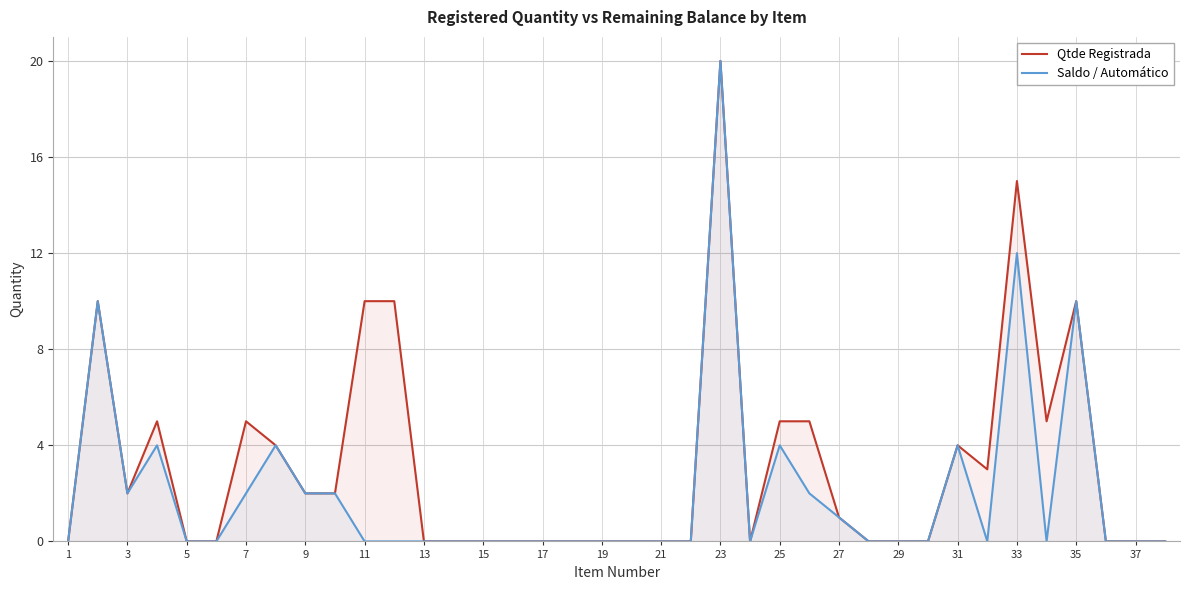

How many interior local peaks does the Qtde Registrada series have?

7